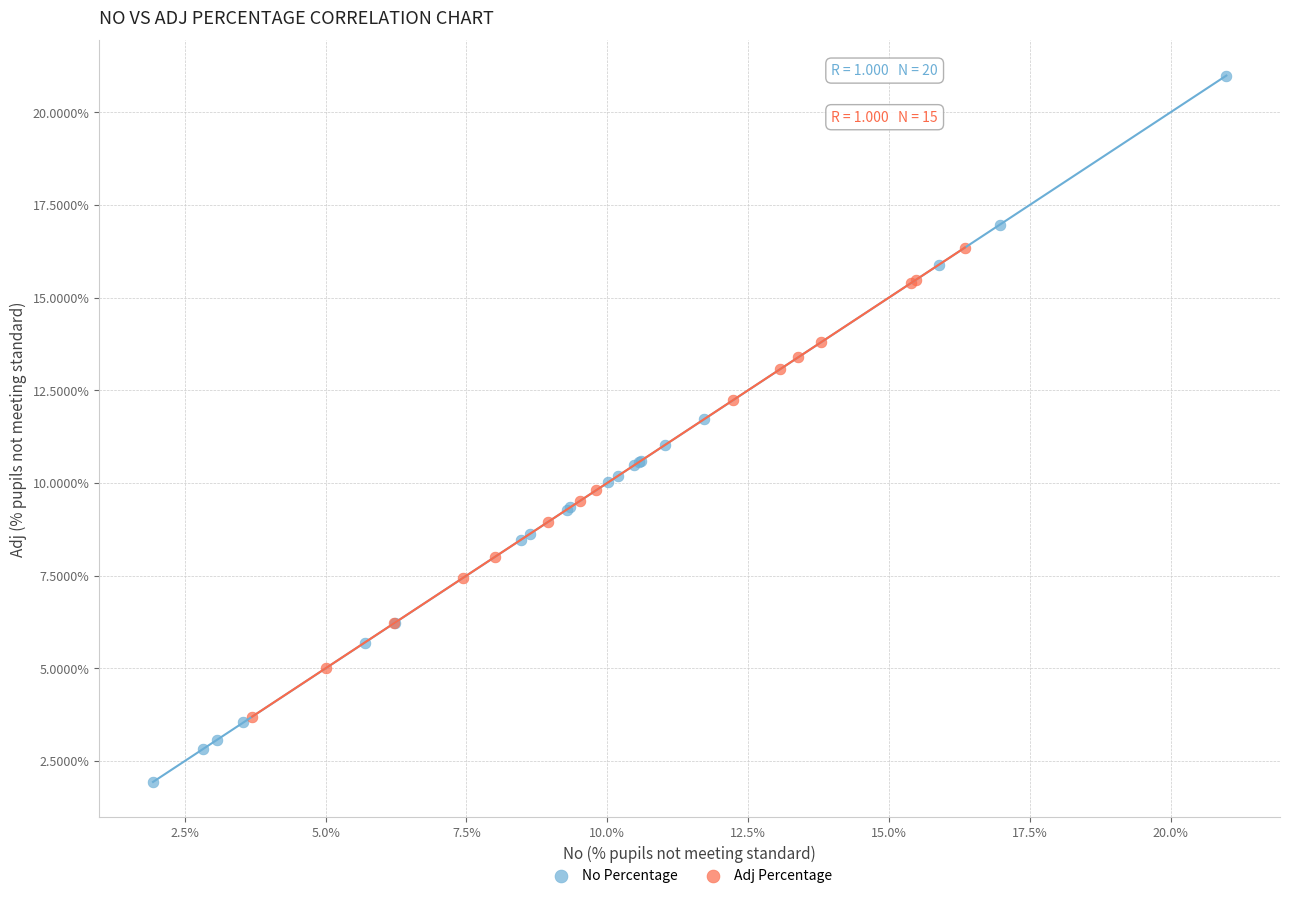

Which series contains the lowest Y value?

No Percentage